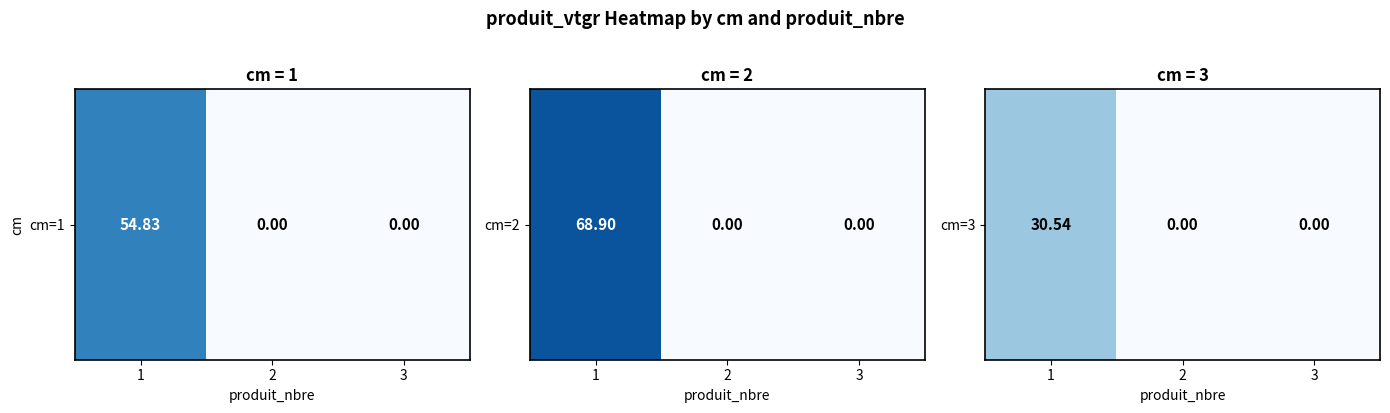

Count the number of data series in this chart.

1